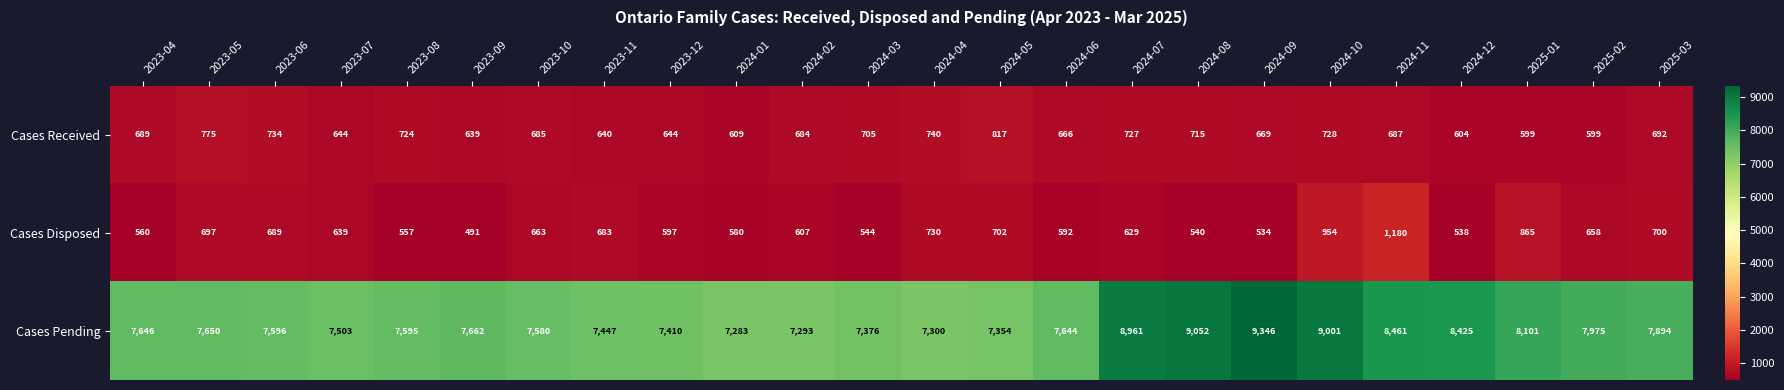

What is the approximate value of Cases Disposed at 2025-03, to the nearest 10?

700